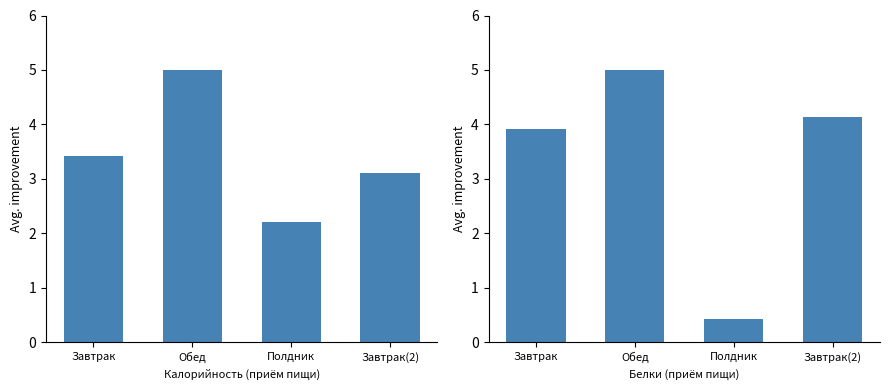

What is the minimum value for Белки?

0.4